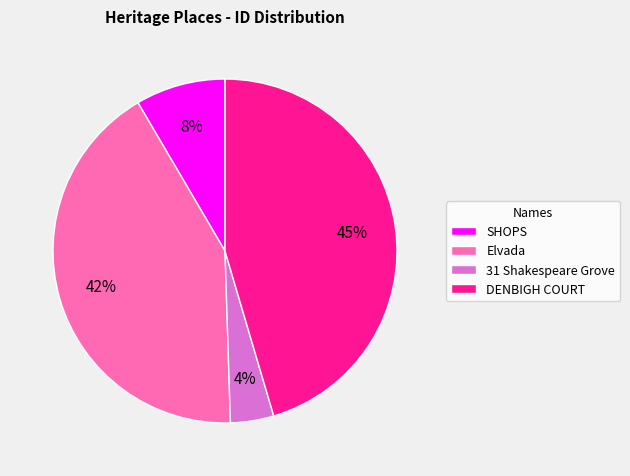

Which has a higher value, 42% or 8%?

42%